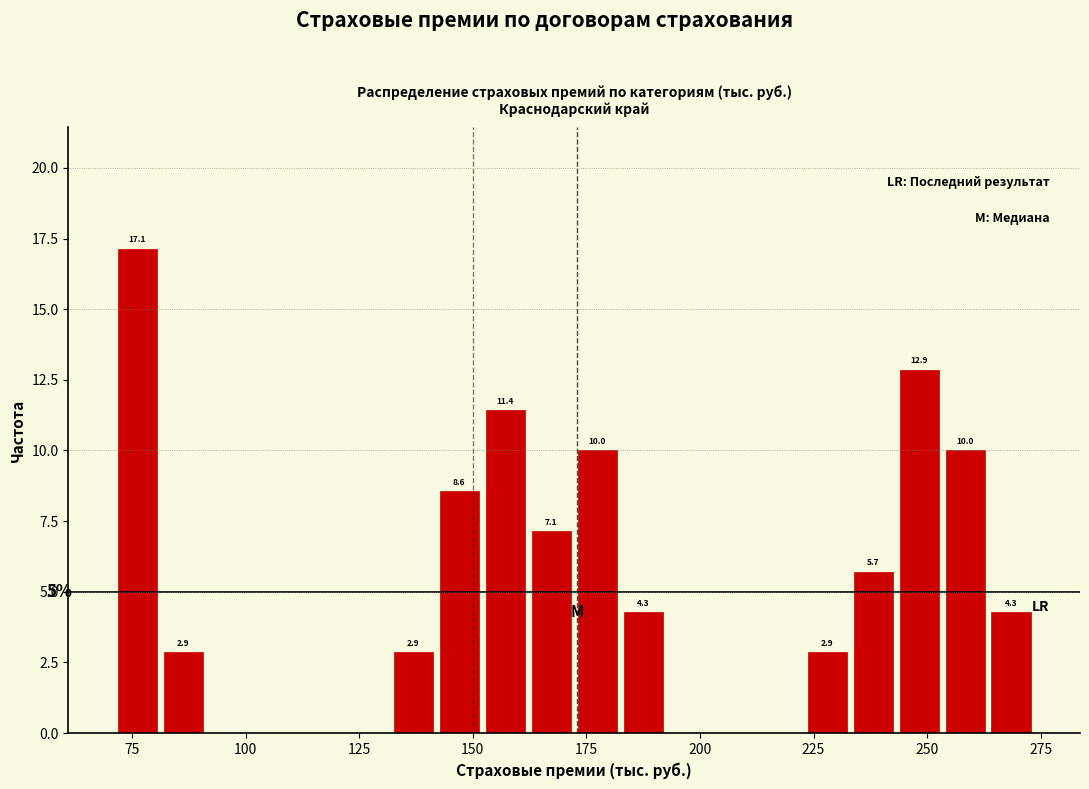

Read against the x-axis, roughly where is the centre of the tallest bar?

75